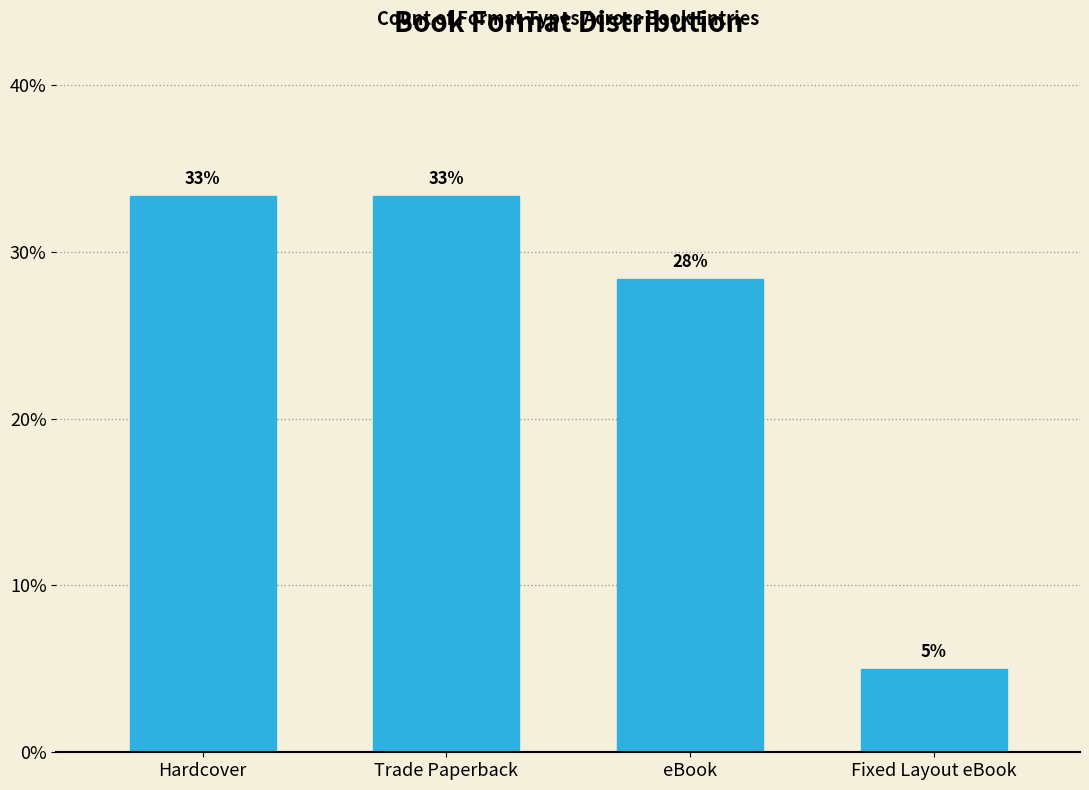

Does the chart contain any negative values?

No